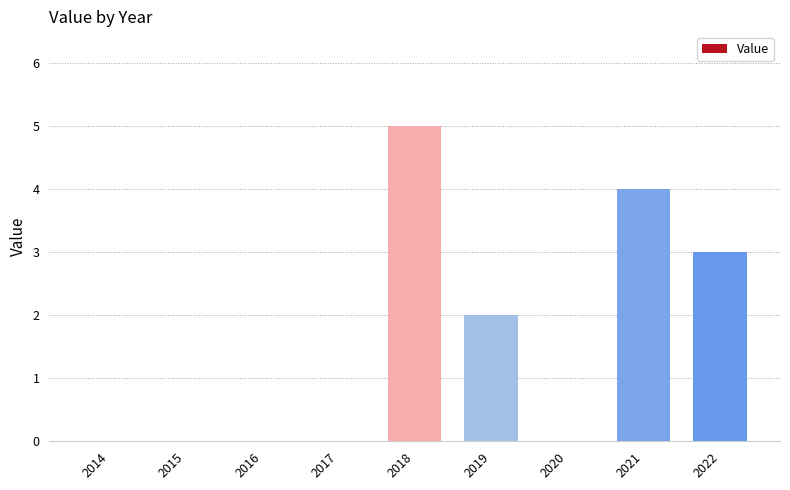

Is it true that the value at 2015 is 0?

True